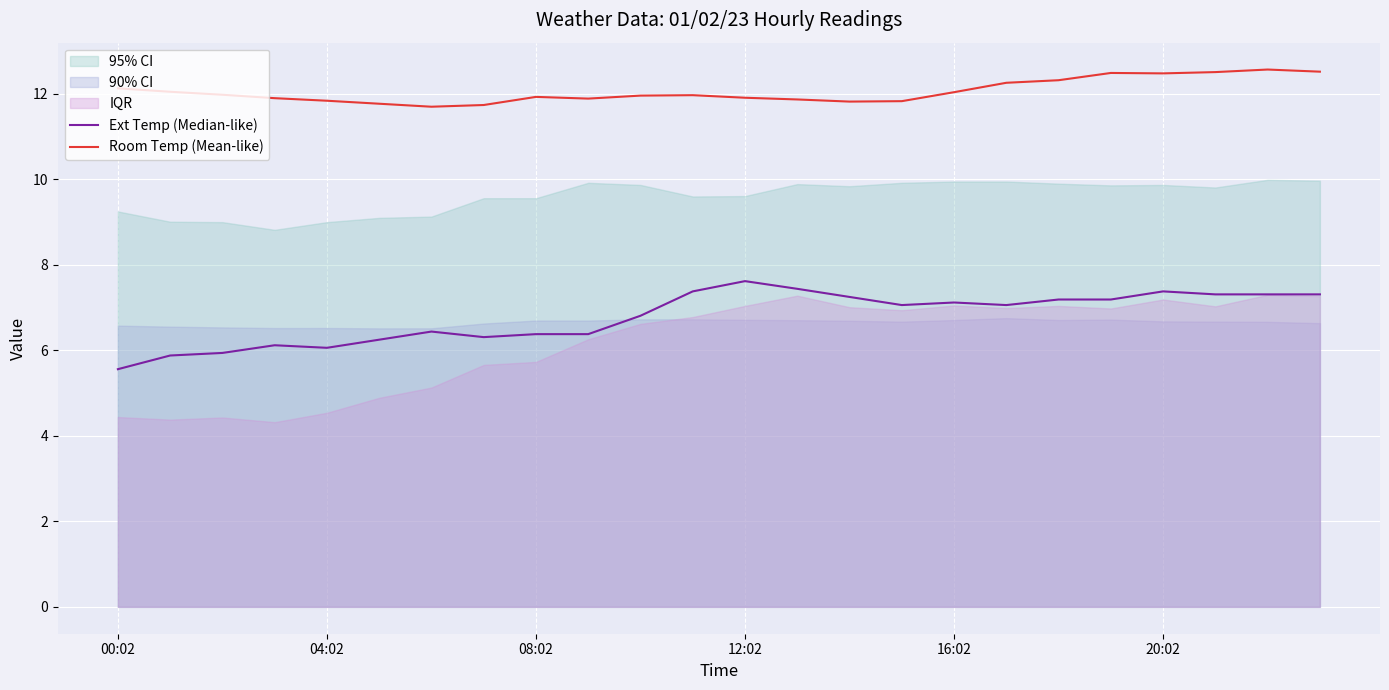

The Ext Temp (Median-like) series shows 6.4 at 9. True or false?

True